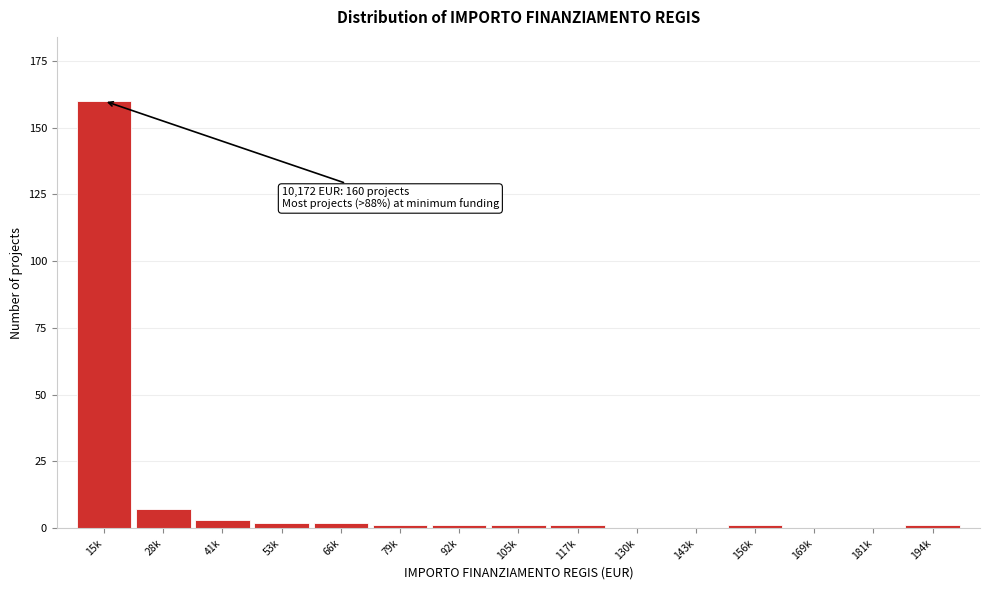

Reading left to right, list all the values displayed in this chart.

15k=160	28k=7	41k=3	53k=2	66k=2	79k=1	92k=1	105k=1	117k=1	130k=0	143k=0	156k=1	169k=0	181k=0	194k=1